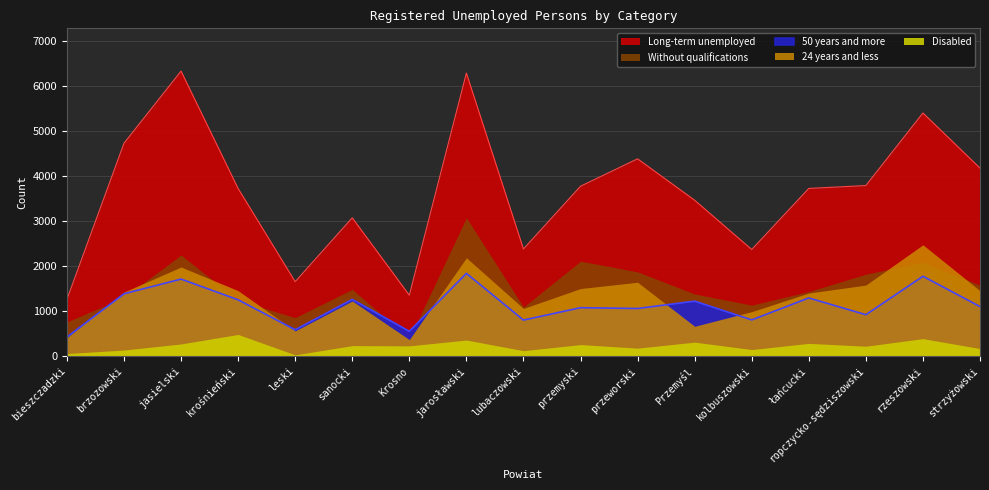

True or false: Disabled and 24 years and less cross at least once.

False